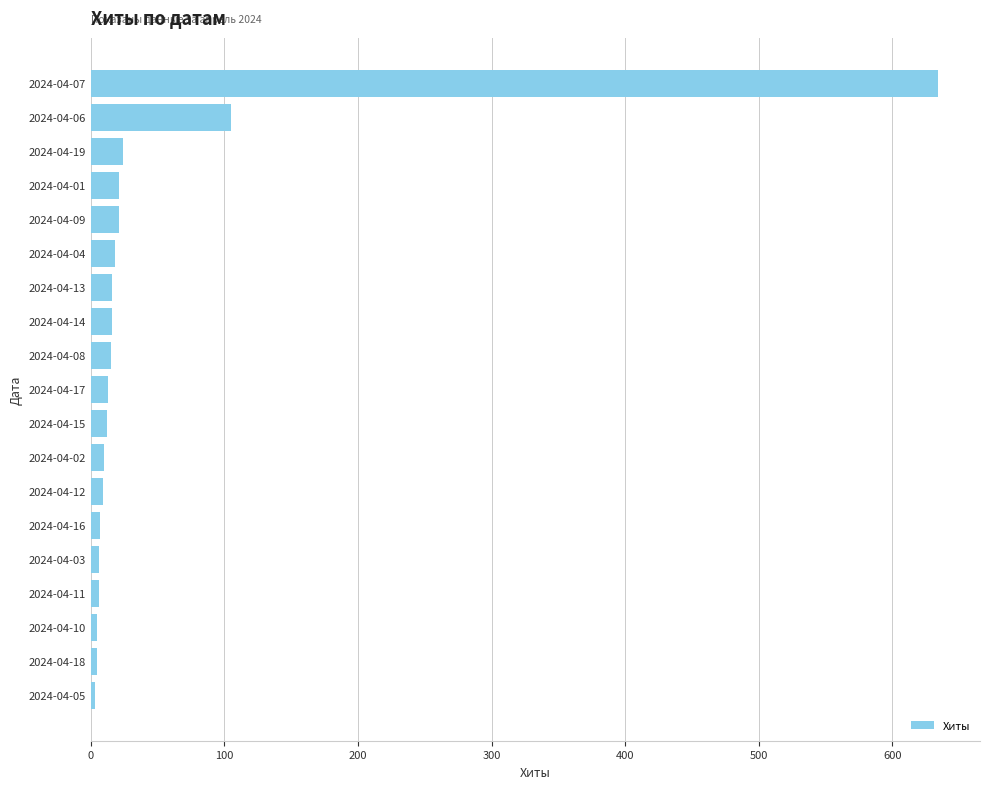

What is the difference between the maximum and minimum values?

631